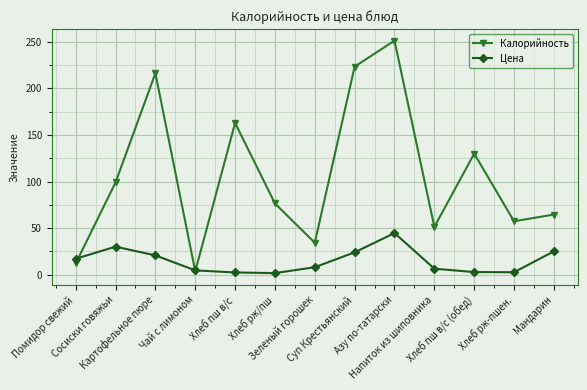

What is the value of the Цена point at the 12th from the left?

2.5